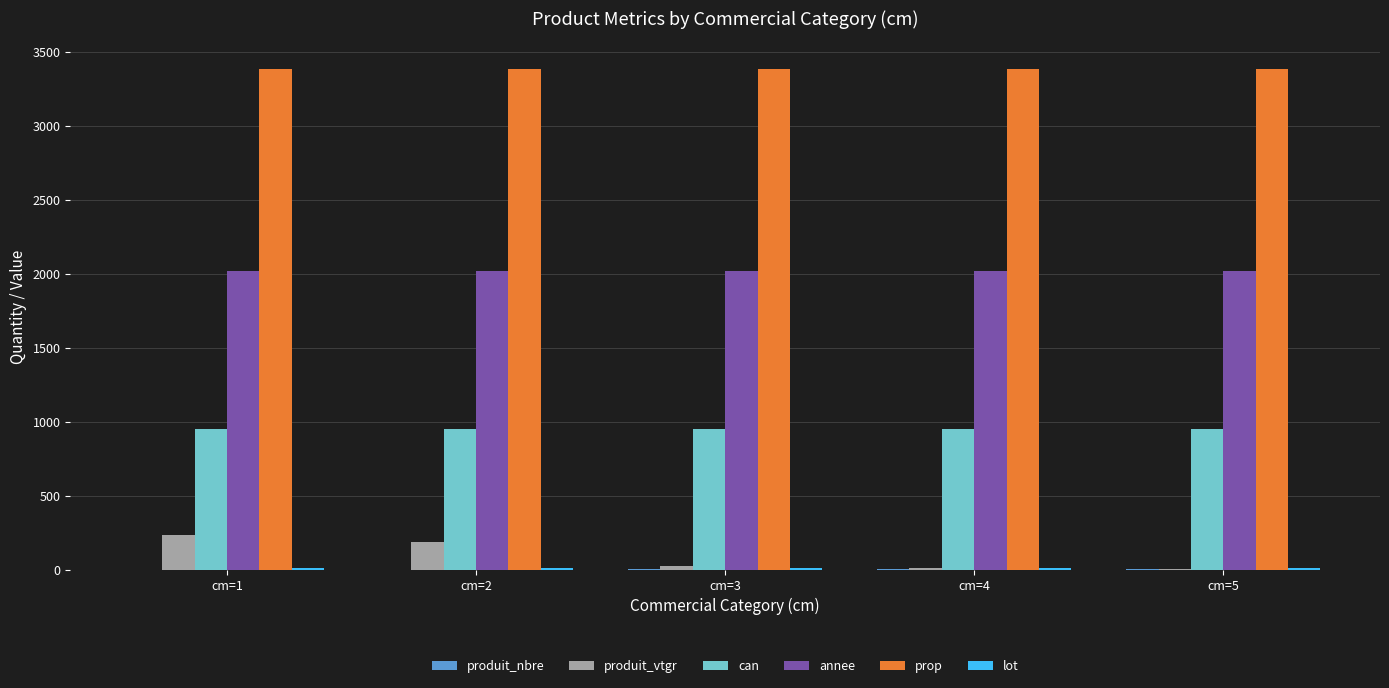

What is the maximum value for can?

952.0